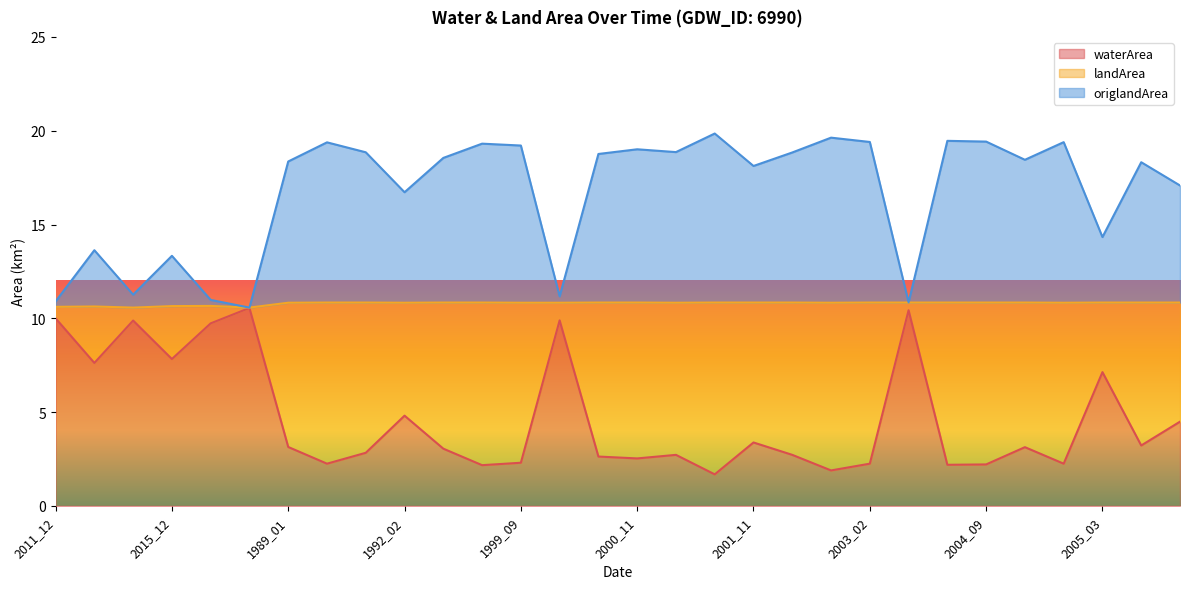

What is the highest value of the waterArea series?

10.6